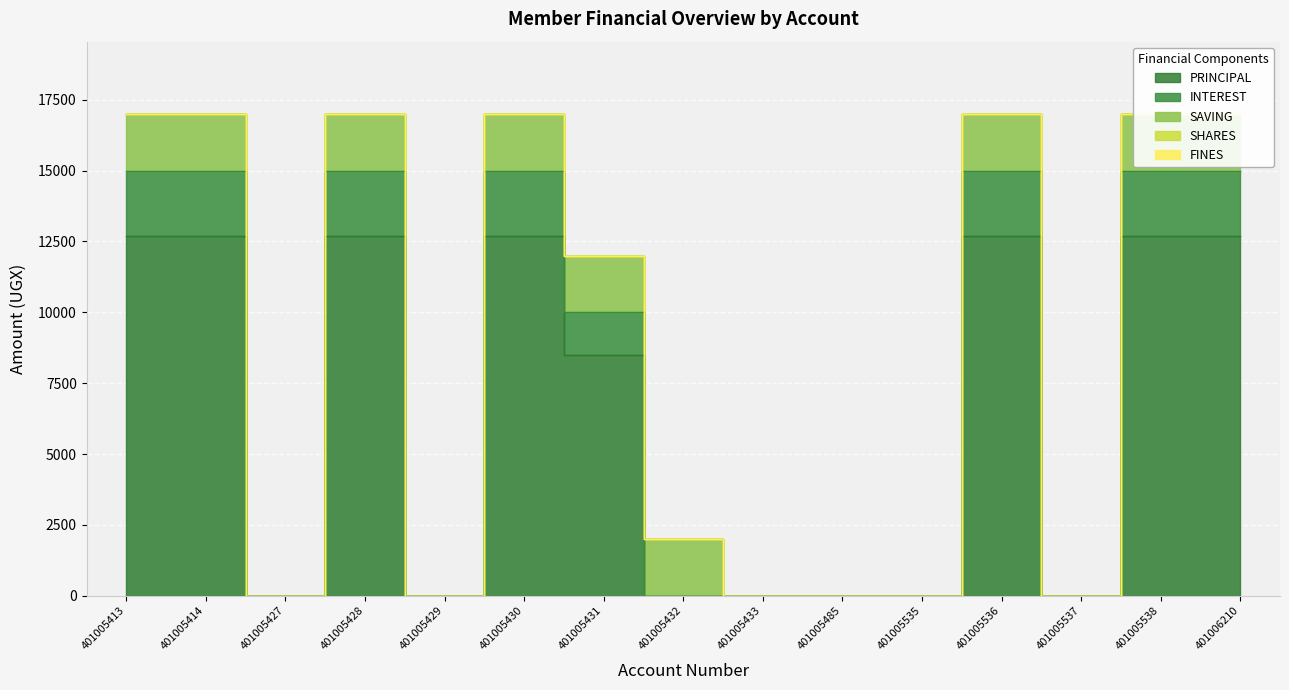

At which label does INTEREST reach its minimum?

401005427